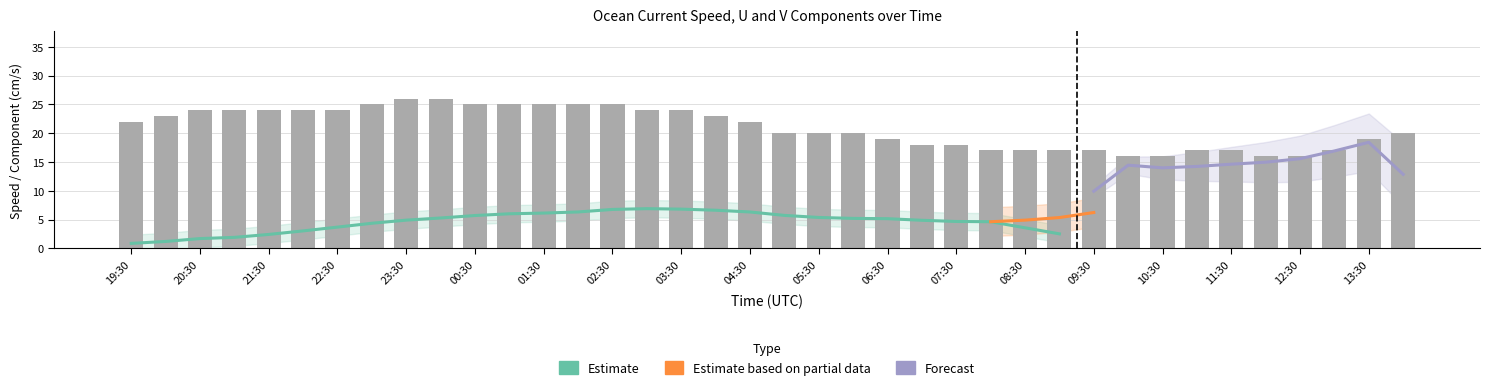

Which category has the highest value in the Speed series?

23:30